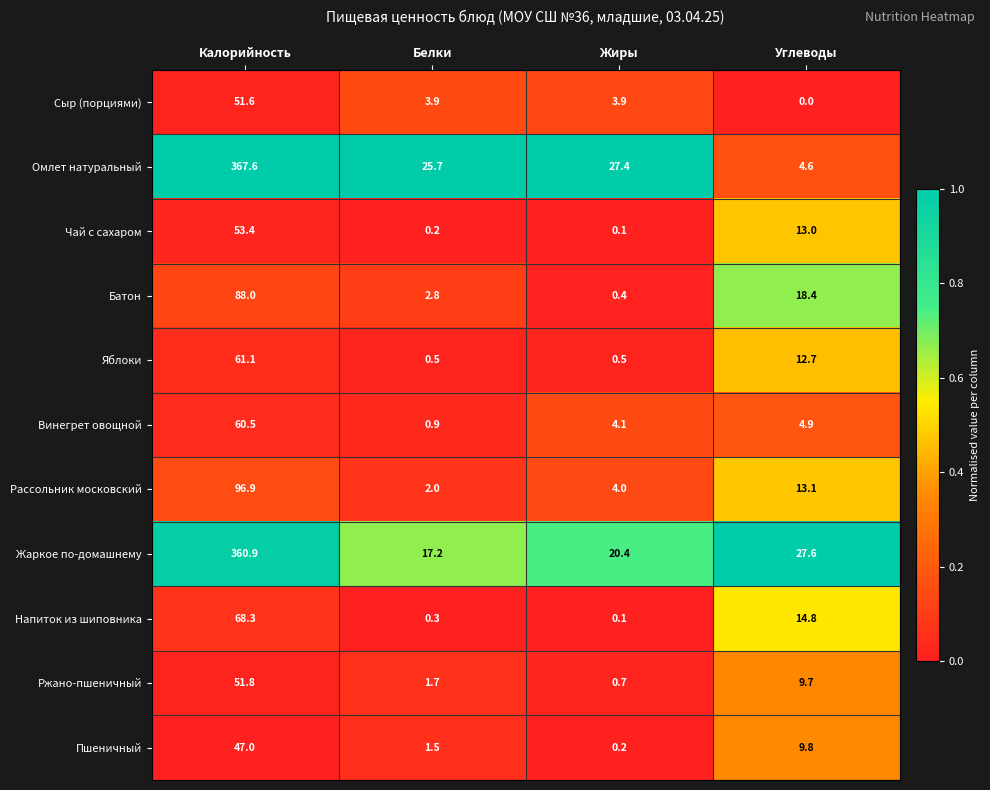

What is the difference between the second highest and second lowest values in the Омлет натуральный series?

1.7